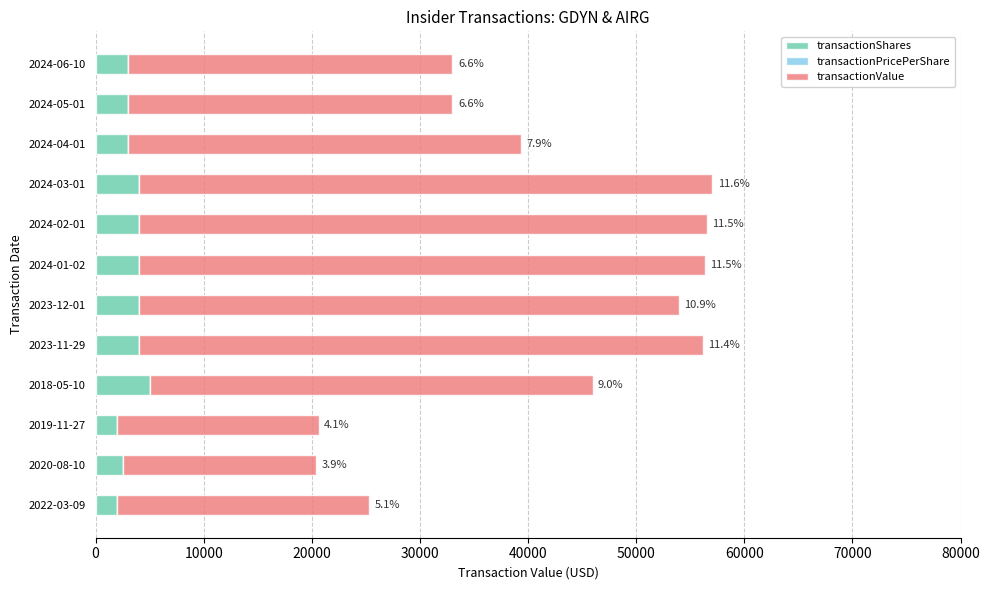

What is the maximum value for transactionShares?

5000.0